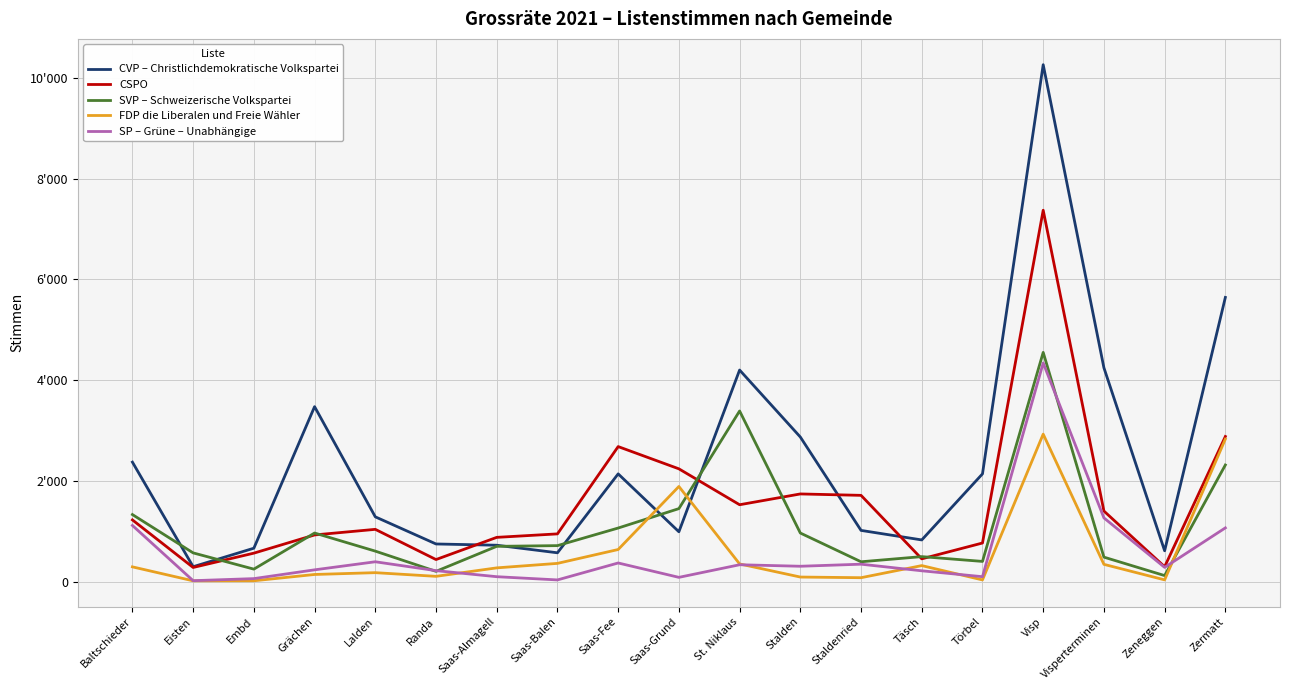

At Saas-Fee, list the series in order from smallest to largest.

SP – Grüne – Unabhängige, FDP die Liberalen und Freie Wähler, SVP – Schweizerische Volkspartei, CVP – Christlichdemokratische Volkspartei, CSPO